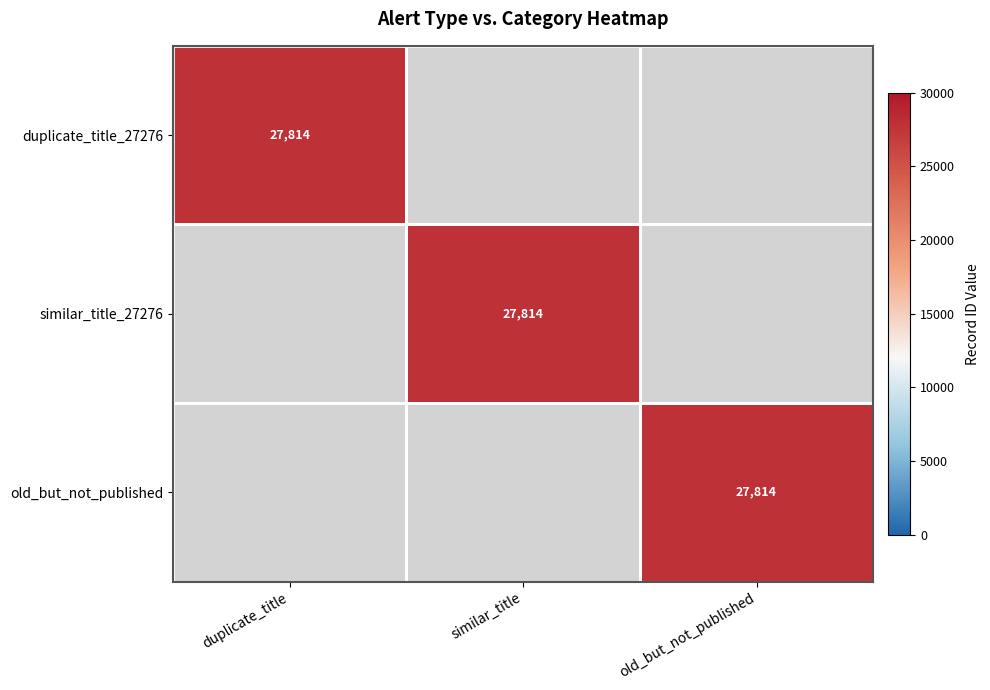

List the labels in order of duplicate_title value, smallest first.

1, 2, 0